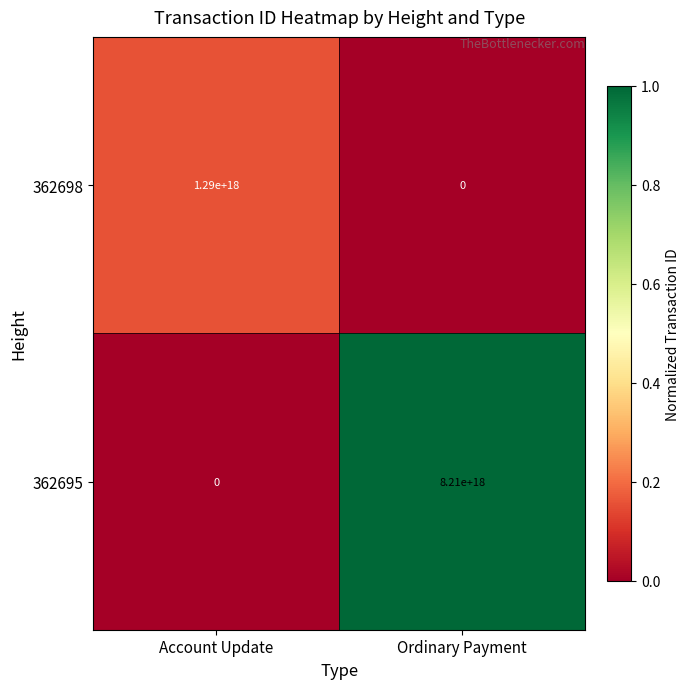

Which category has the highest value in the 362698 series?

Account Update